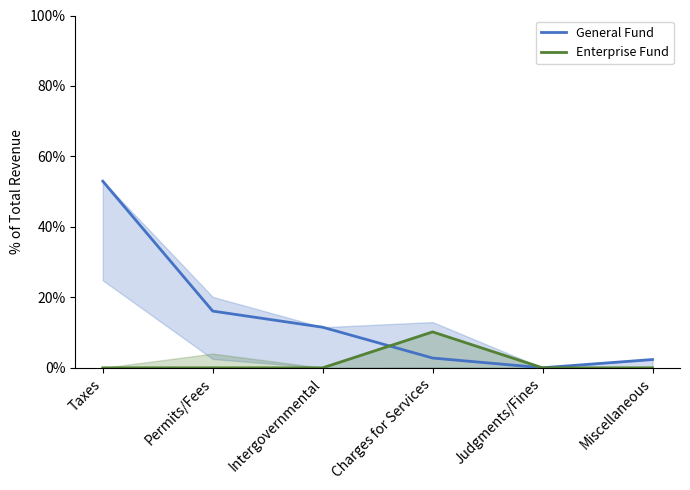

The value of General Fund at Charges for Services is 4.7. True or false?

False